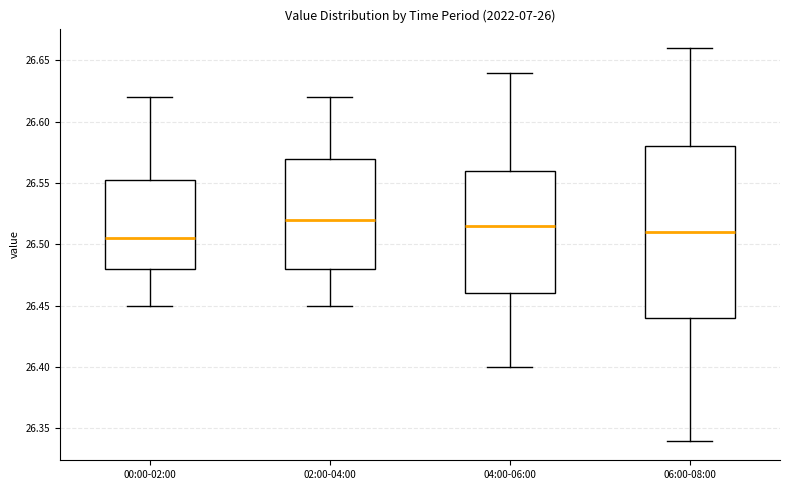

Where is the lower edge of the box for 02:00-04:00 on the y-axis? The values are not printed on the chart, so give them approximately, as read against the axis.

26.480